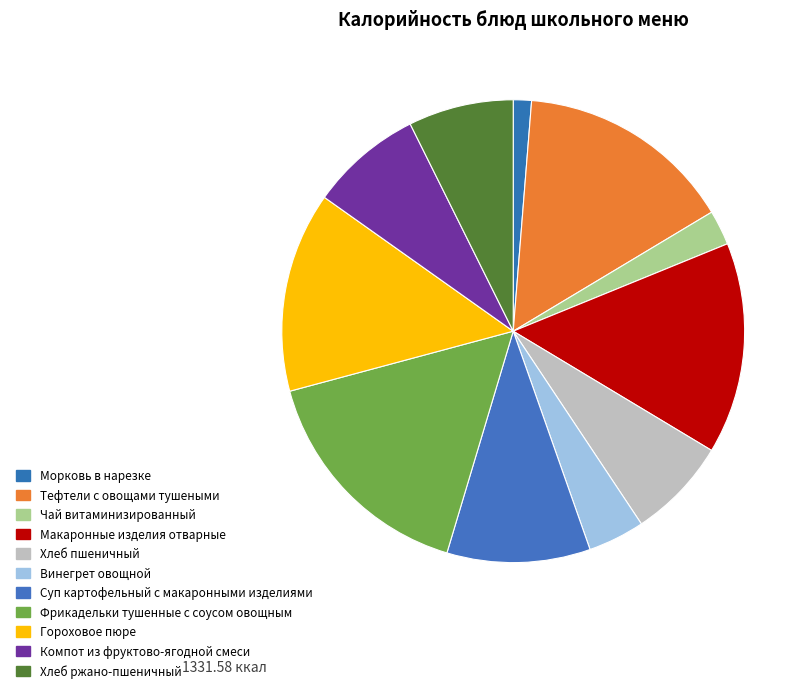

Approximately how many times larger is the value at Винегрет овощной compared to Макаронные изделия отварные?

0.3